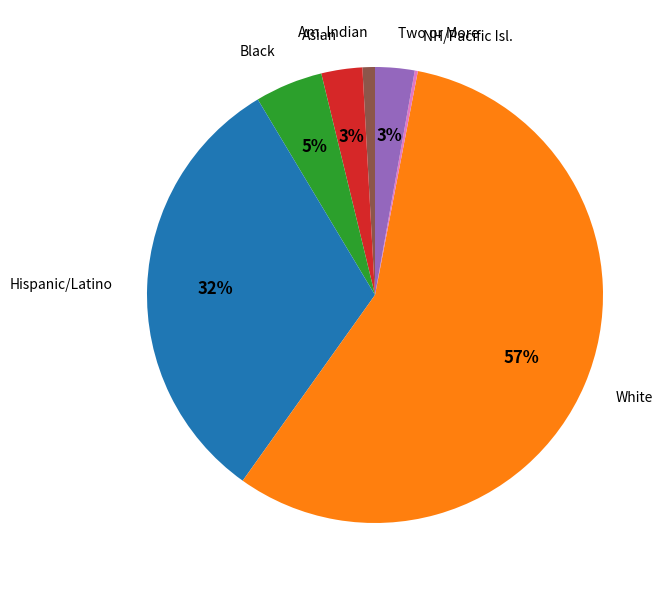

Does any single category account for the majority?

Yes